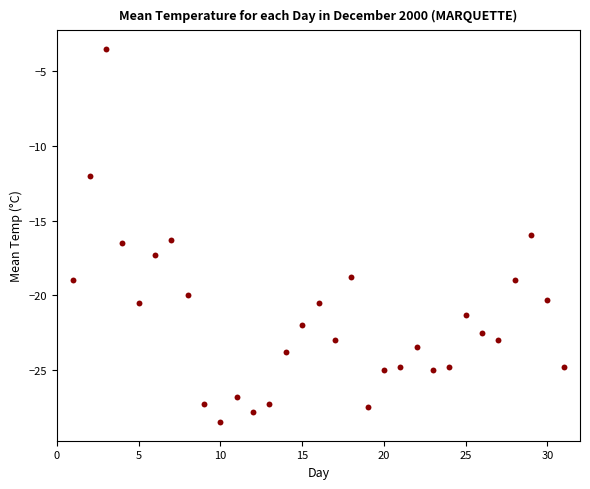

What is the range of X values (max minus min)?

30.0